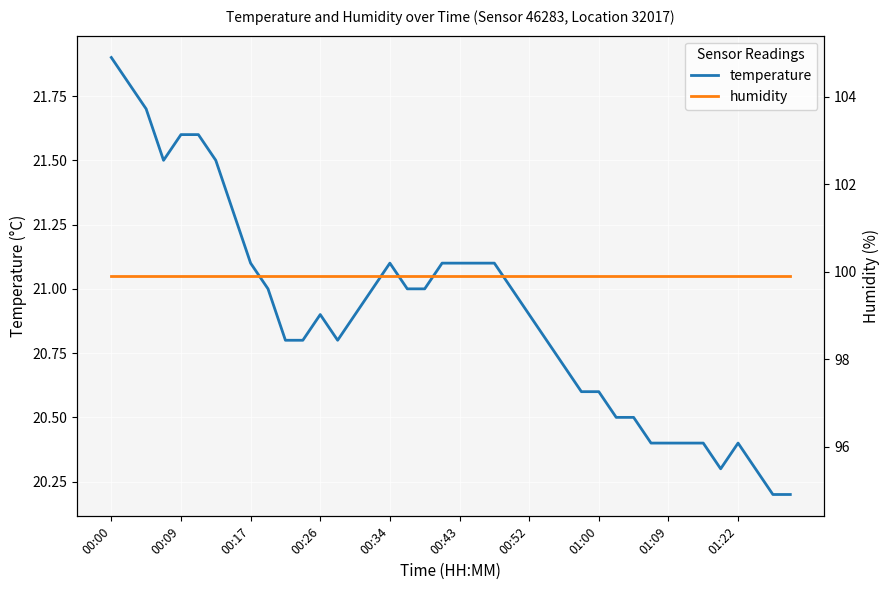

What is the highest value of the temperature series?

21.9